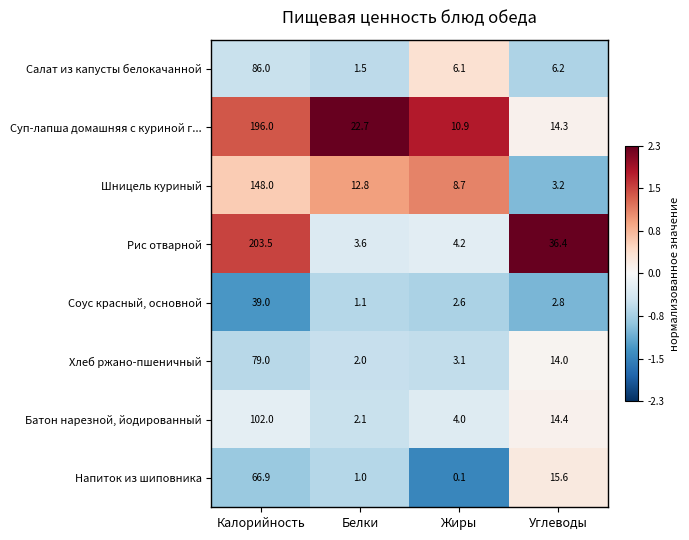

Which series has the largest total across all categories?

Рис отварной